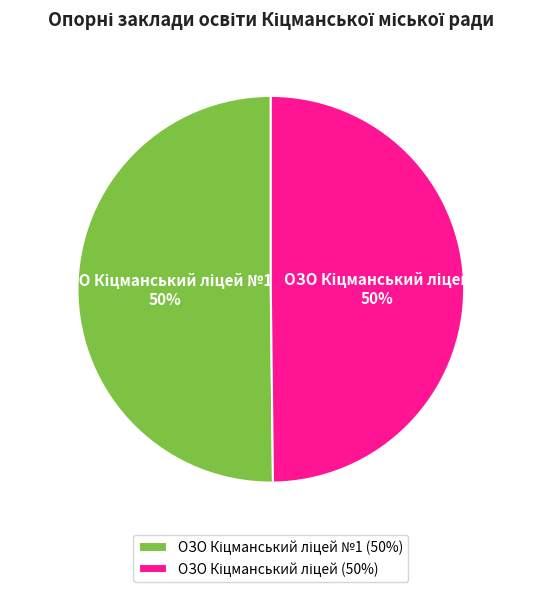

To the nearest percent, what is the average slice percentage?

50%